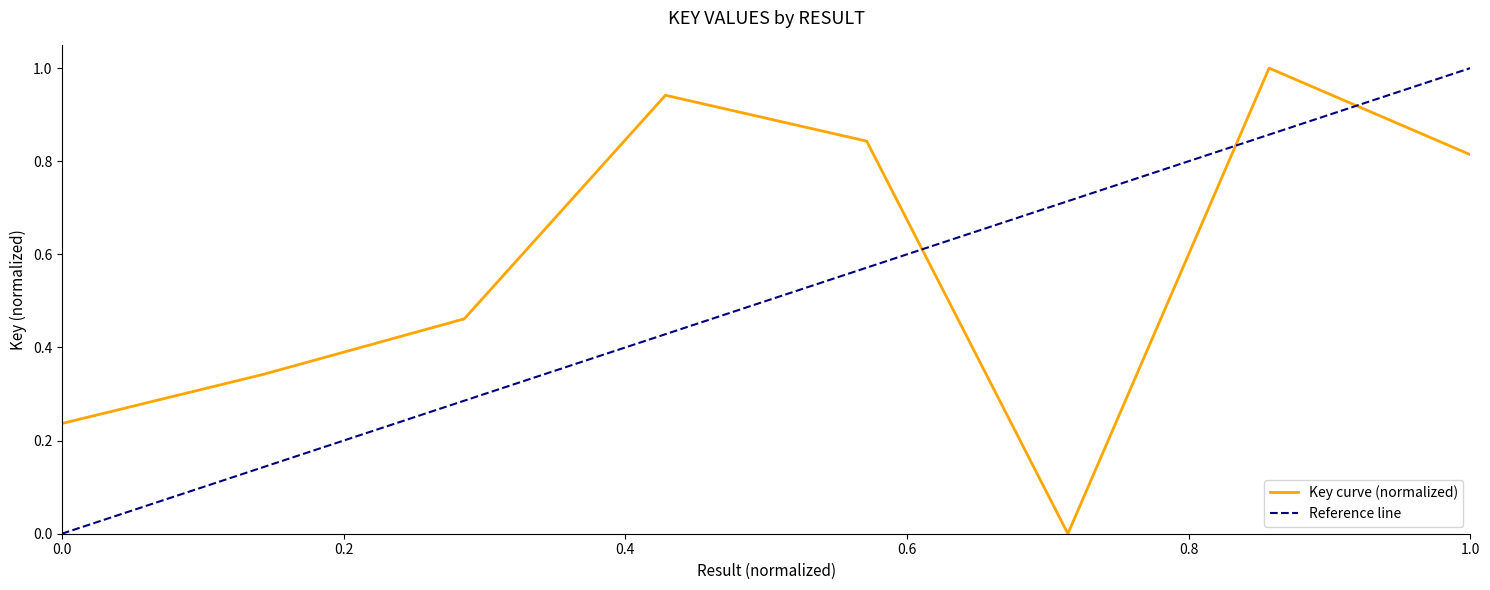

Where is the first local minimum?

6